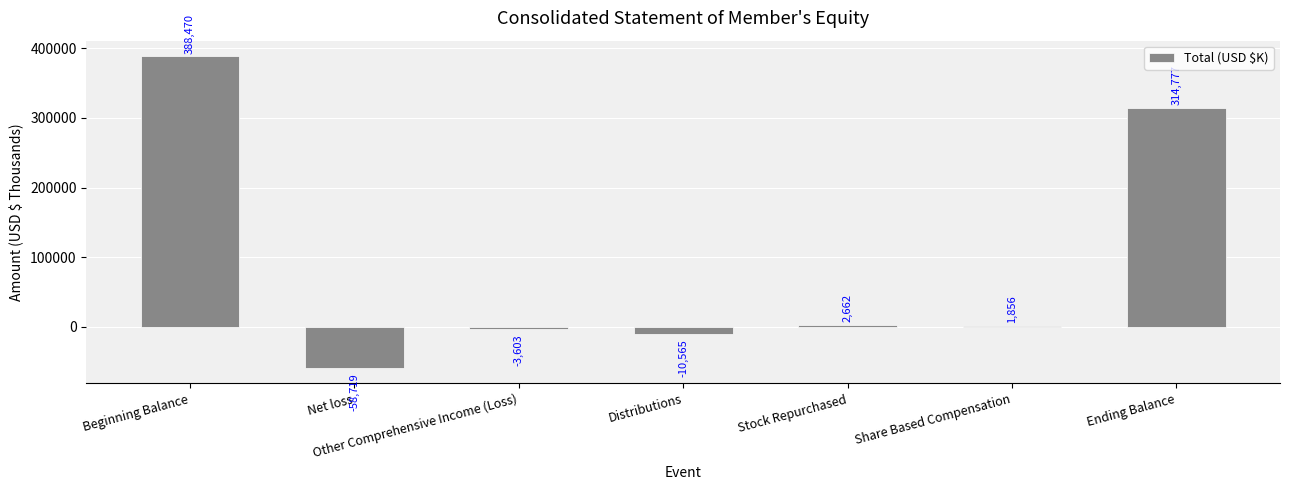

What is the approximate value at Net loss, to the nearest 50?

-58700